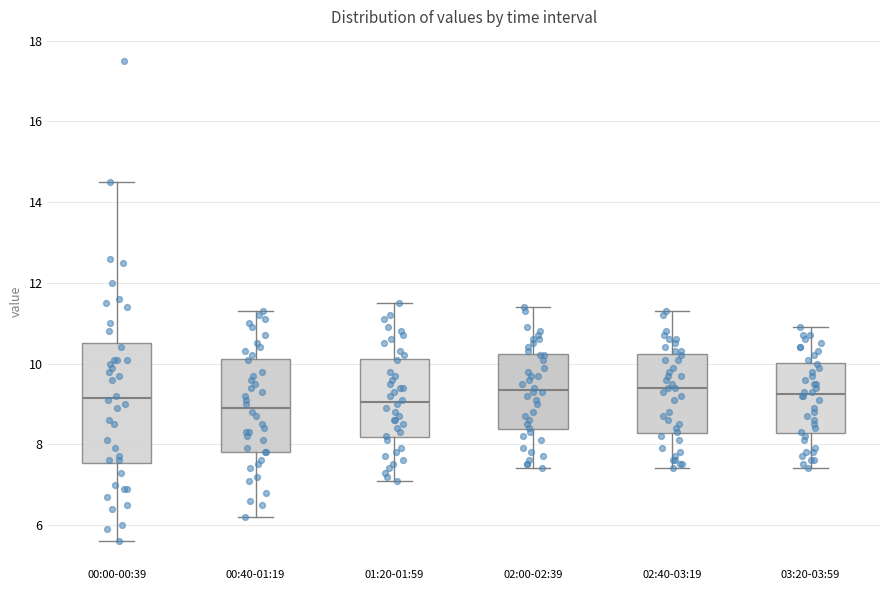

Reading left to right, read every box against the y-axis: the position of its median line, the range the box covers, and the ends of its whiskers. The values are not printed on the chart, so give them approximately, as read against the axis.

00:00-00:39: median 9.2, box 7.6 to 10.6, whiskers 5.6 to 14.6
00:40-01:19: median 9.0, box 7.8 to 10.2, whiskers 6.2 to 11.4
01:20-01:59: median 9.0, box 8.2 to 10.2, whiskers 7.2 to 11.6
02:00-02:39: median 9.4, box 8.4 to 10.2, whiskers 7.4 to 11.4
02:40-03:19: median 9.4, box 8.2 to 10.2, whiskers 7.4 to 11.4
03:20-03:59: median 9.2, box 8.2 to 10.0, whiskers 7.4 to 11.0